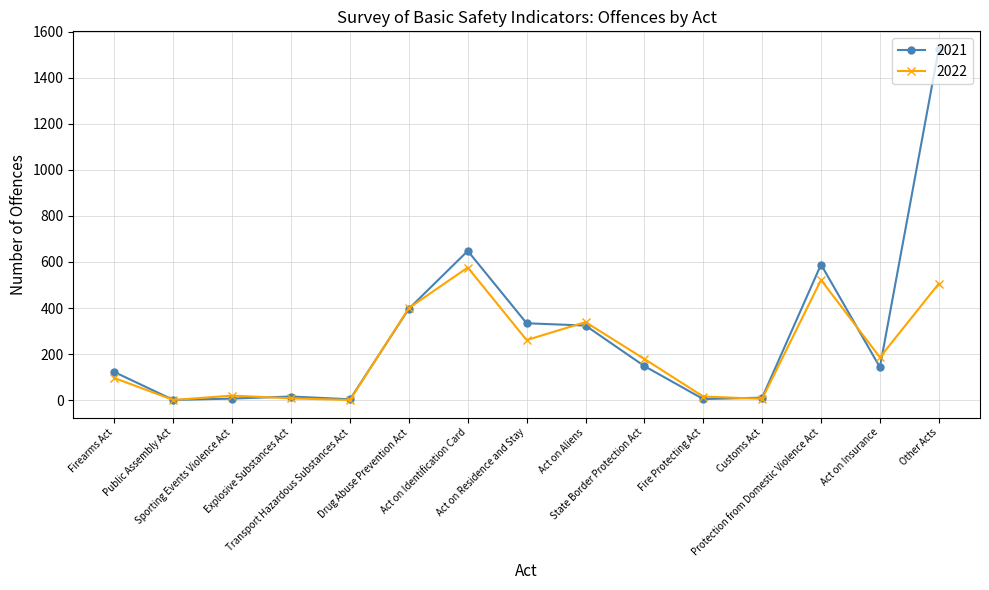

What is the spread (max minus min) of values at State Border Protection Act?

31